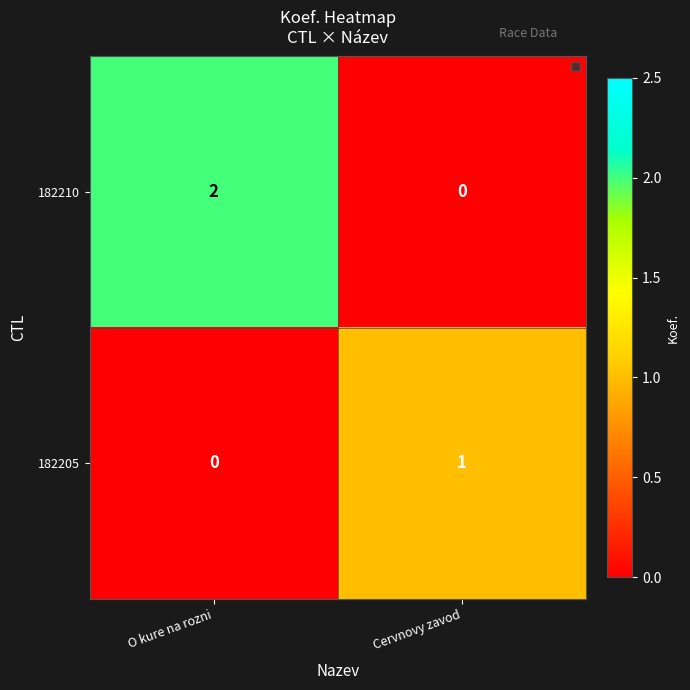

The value of 182210 at Cervnovy zavod is 0. True or false?

True